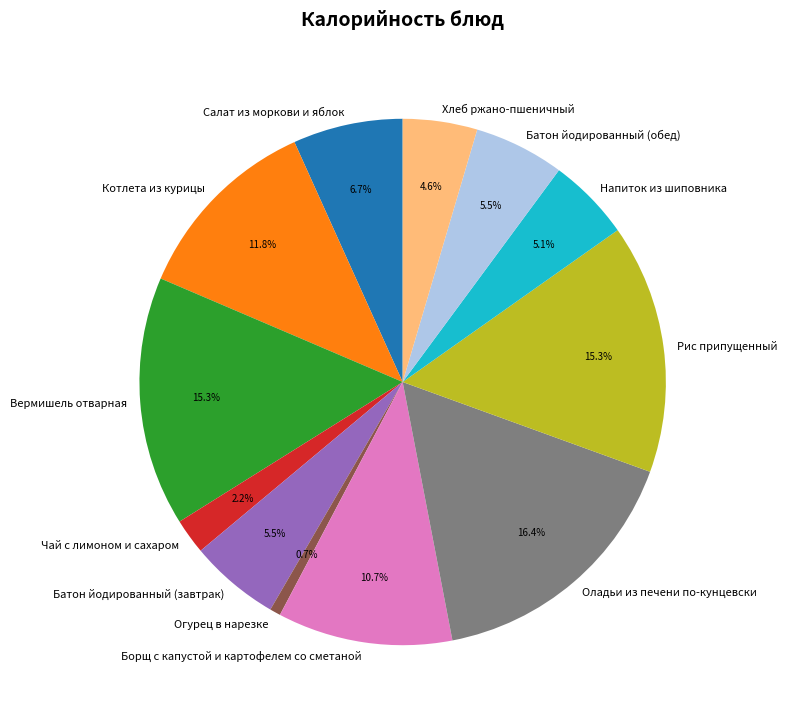

How many slices are in this pie chart?

12